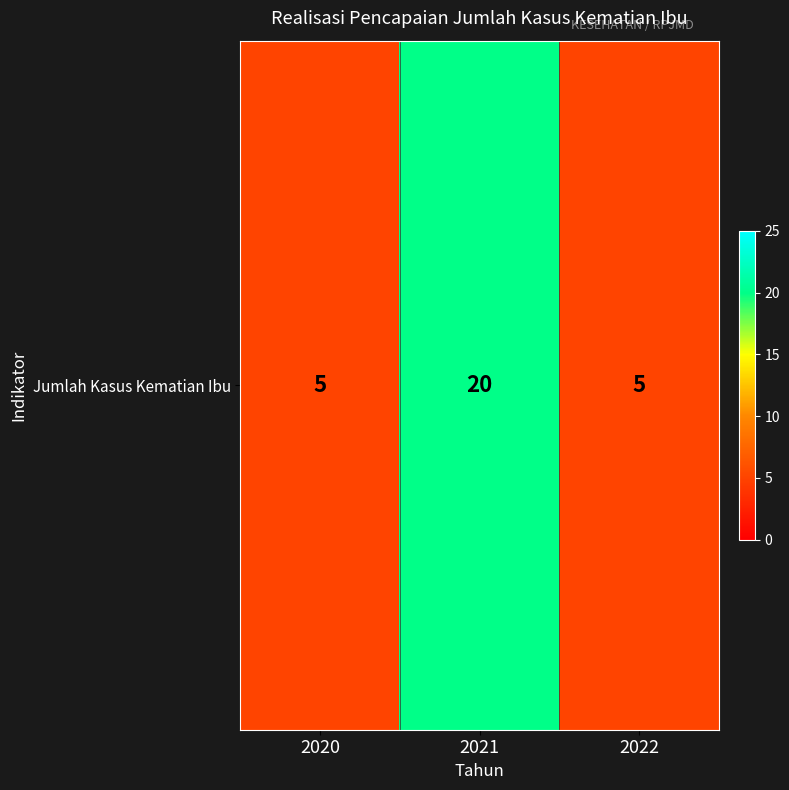

List the labels in order of value, largest first.

2021, 2020, 2022